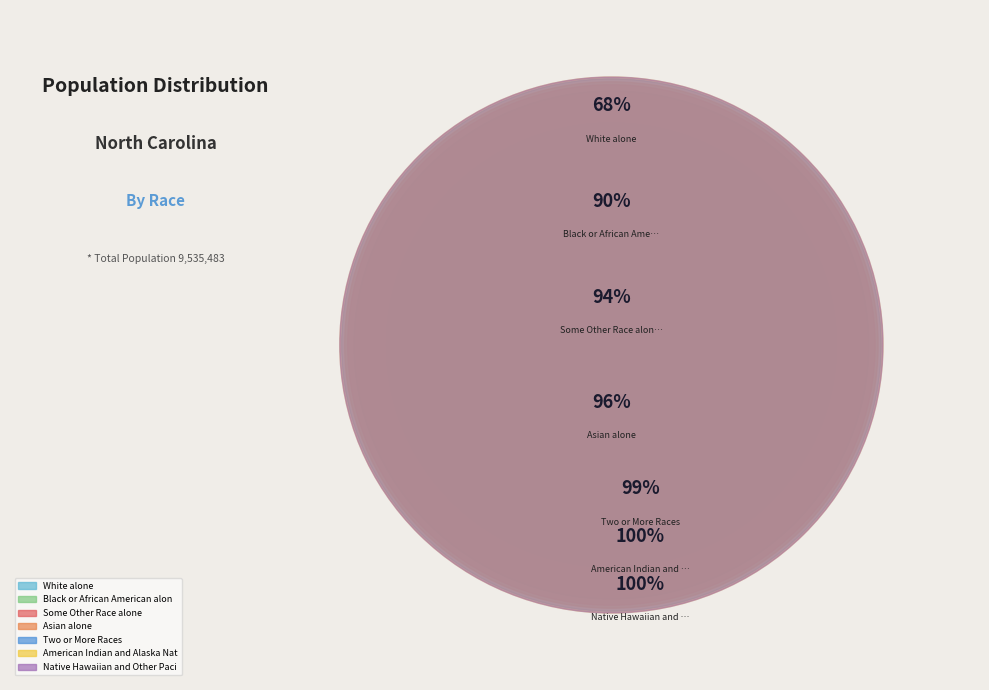

Is it true that Some Other Race alone is 4% of the pie?

True